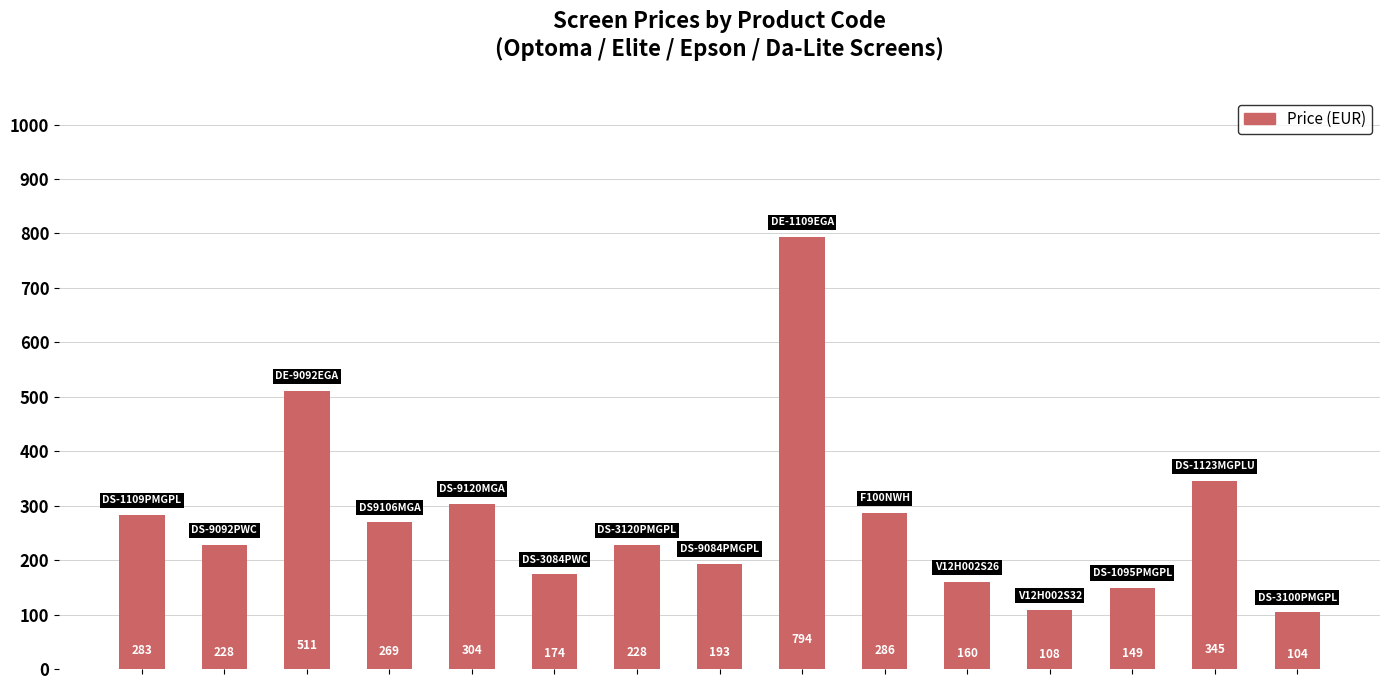

What is the greatest value displayed?

793.5